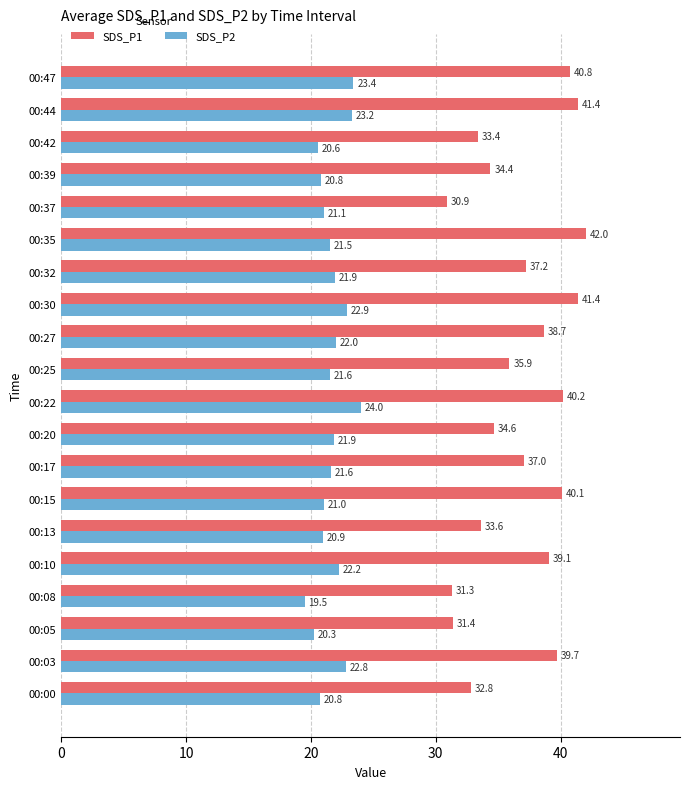

At which category is the sum across all series the highest?

00:44